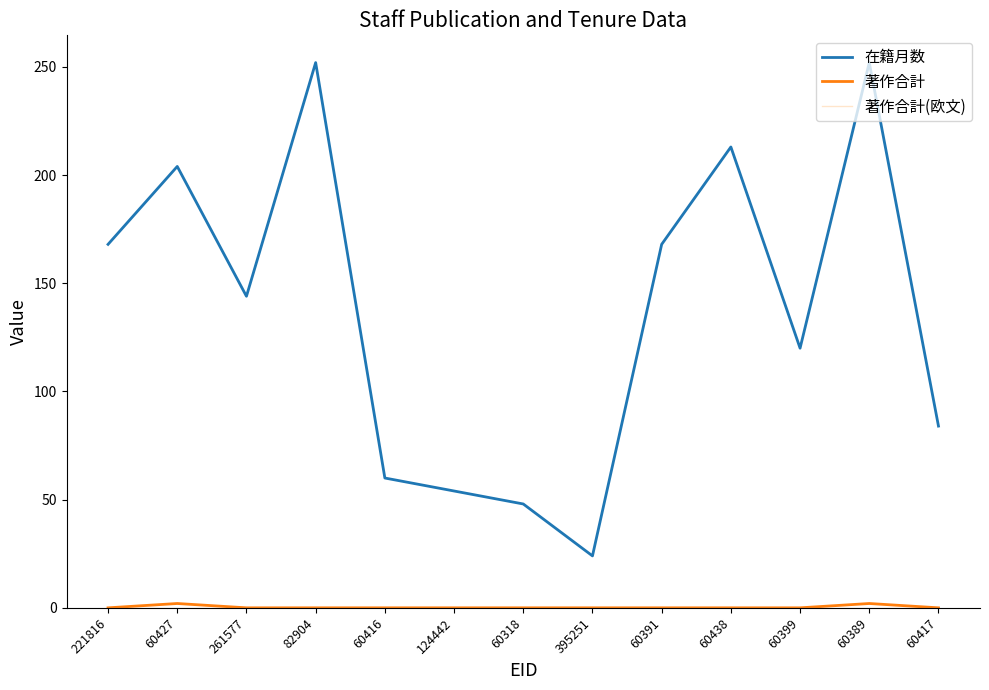

The 在籍月数 series shows 74 at 124442. True or false?

False